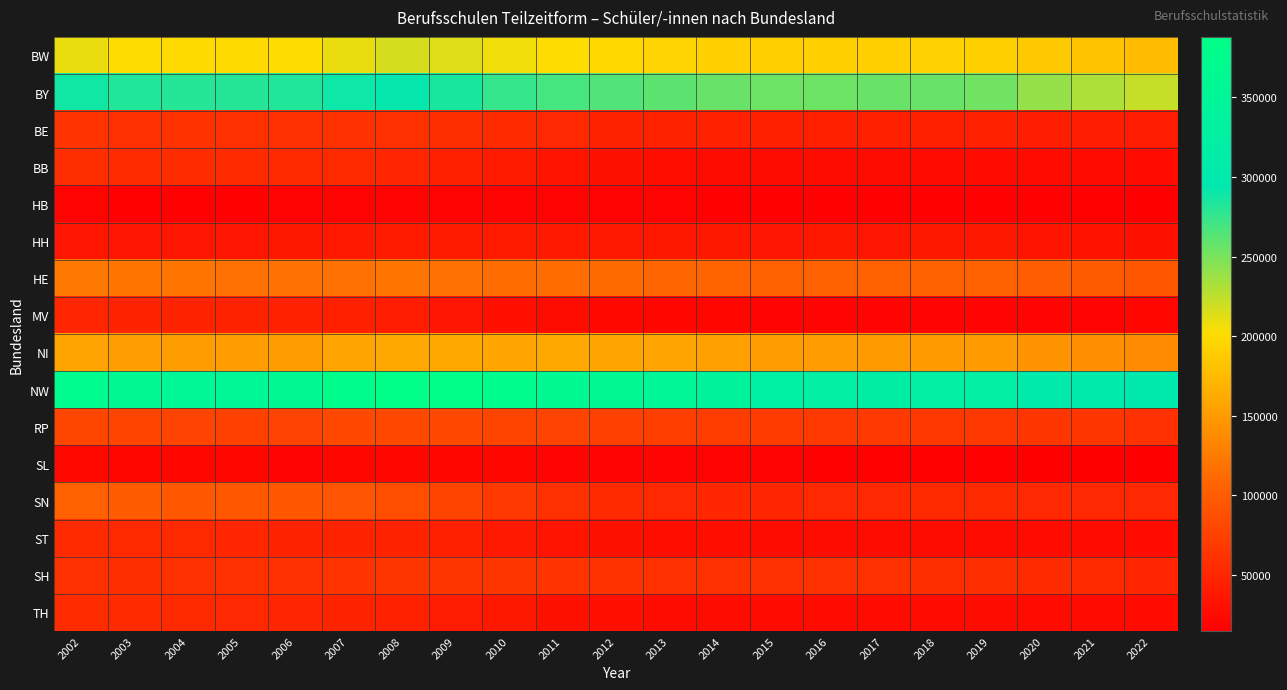

Which category has the lowest value across all series?

2022